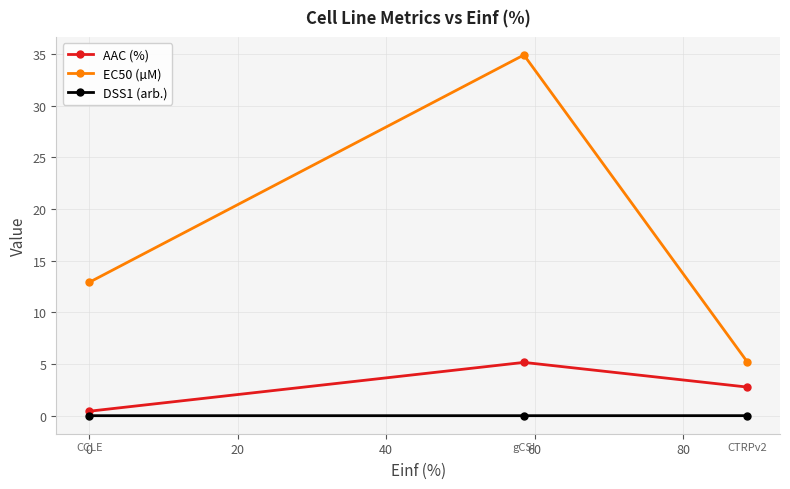

What are all the series names shown in the legend?

AAC (%), EC50 (µM), DSS1 (arb.)